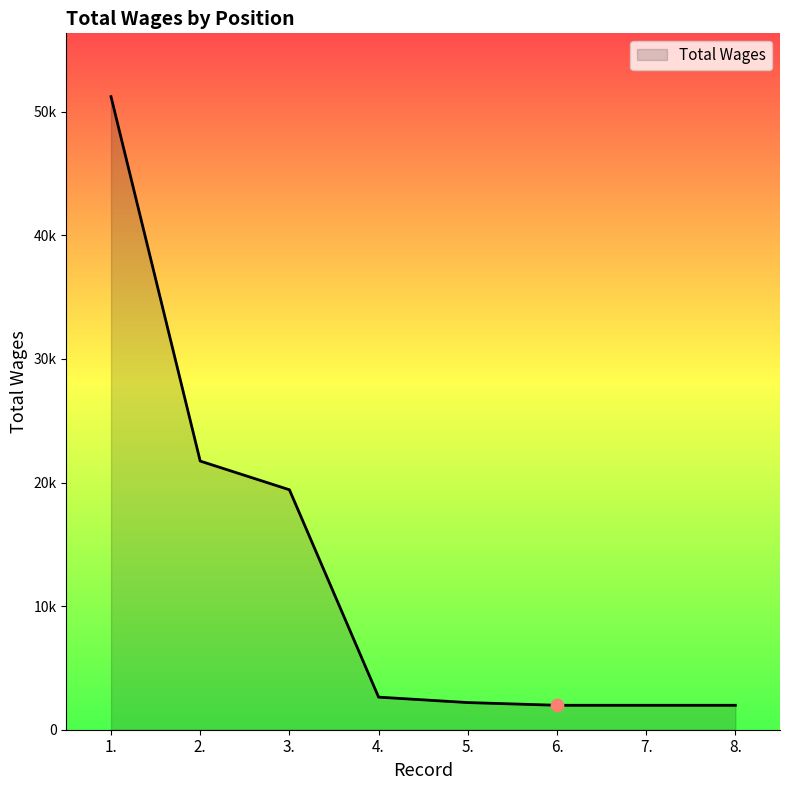

Between 5. and 4., which is larger?

4.